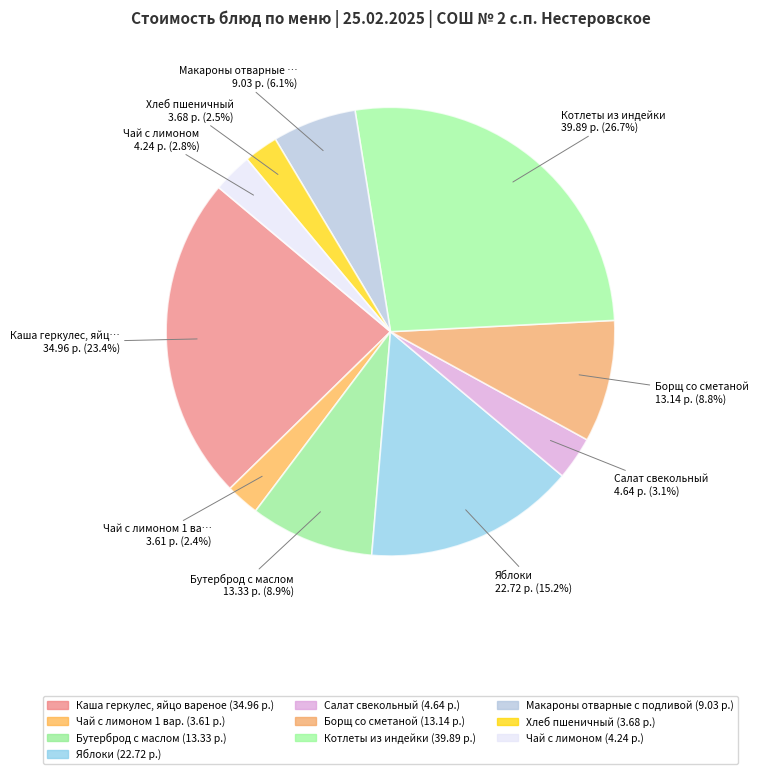

Is there any slice that represents more than half of the pie?

No